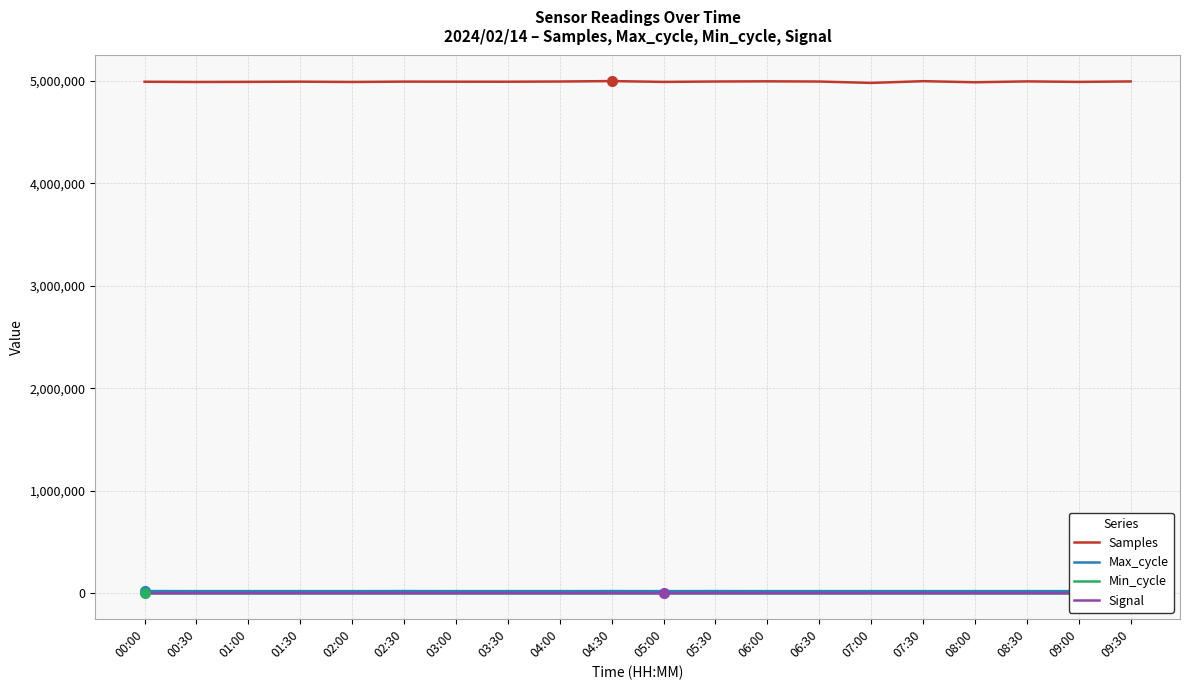

What are all the series names shown in the legend?

Samples, Max_cycle, Min_cycle, Signal